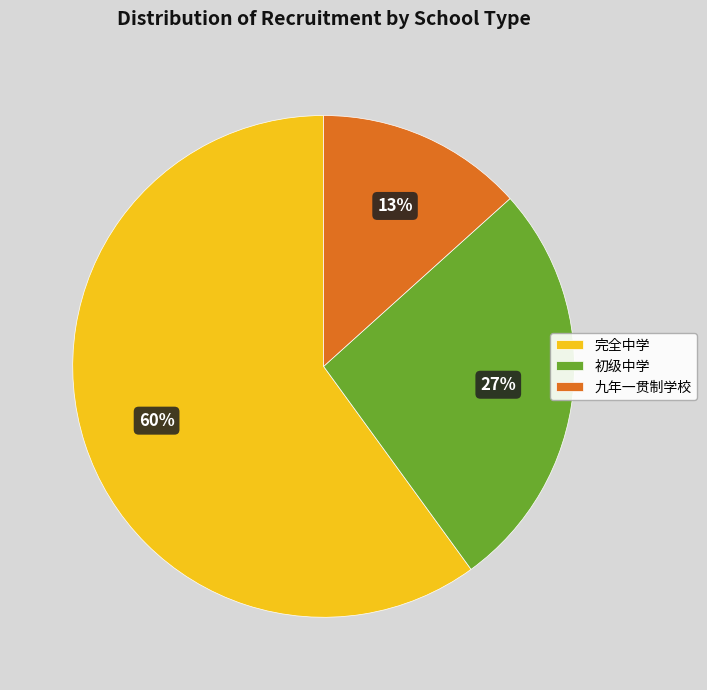

Is there any slice that represents more than half of the pie?

Yes